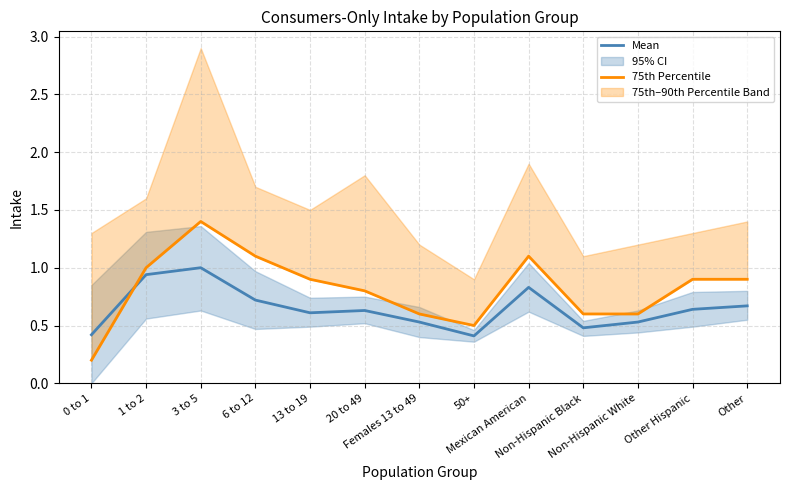

What position from the left is Females 13 to 49?

7